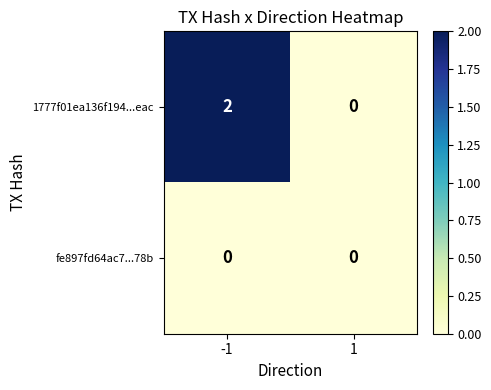

Is the value of 1777f01ea136f194...eac at -1 greater than the value of fe897fd64ac7...78b at 1?

Yes